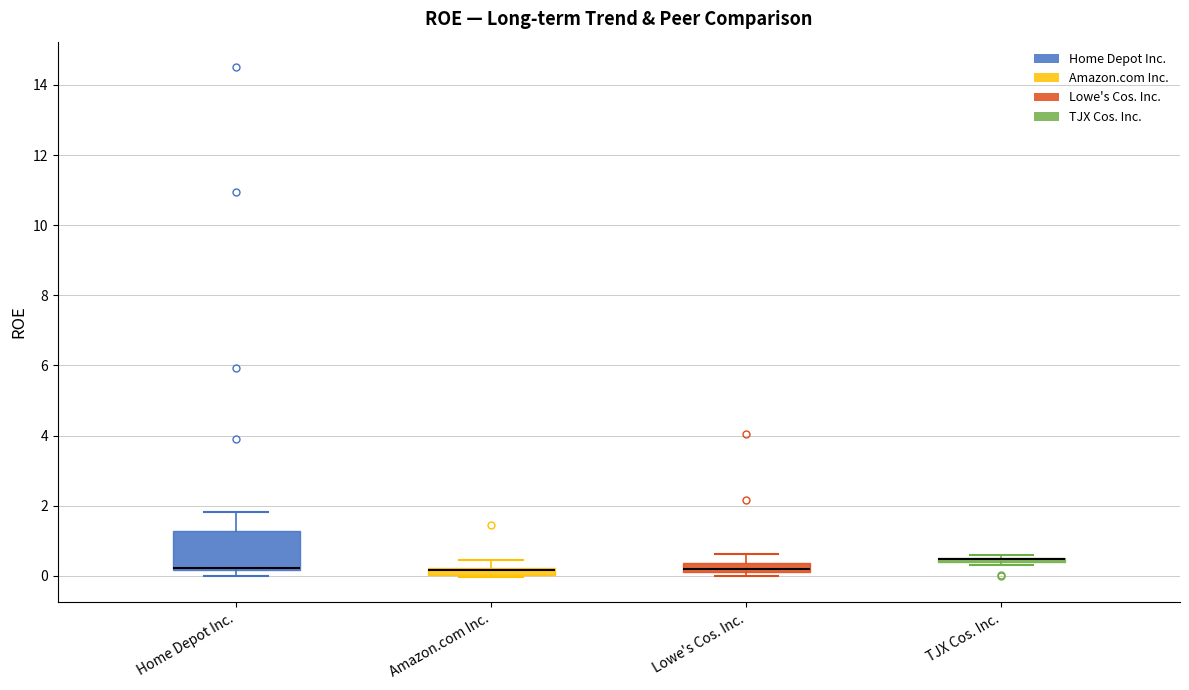

Where is the lower edge of the box for TJX Cos. Inc. on the y-axis? The values are not printed on the chart, so give them approximately, as read against the axis.

0.4